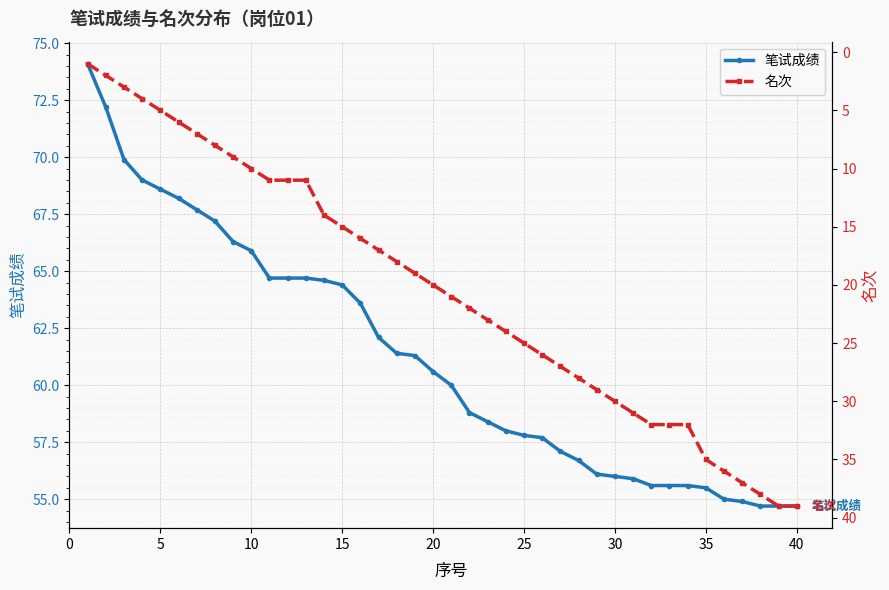

At which label is 笔试成绩 closest to 64?

15